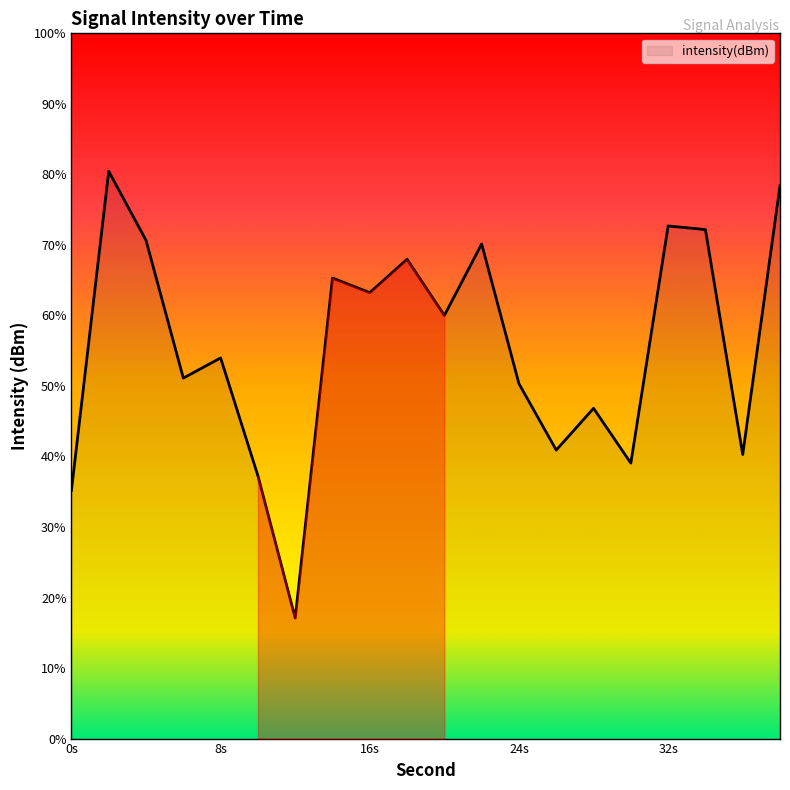

Reading left to right, extract all data points from this chart.

-132.7	-116.8	-120.3	-127.1	-126.1	-132.0	-139.0	-122.1	-122.9	-121.2	-124.0	-120.5	-127.4	-130.7	-128.6	-131.3	-119.6	-119.7	-130.9	-117.6